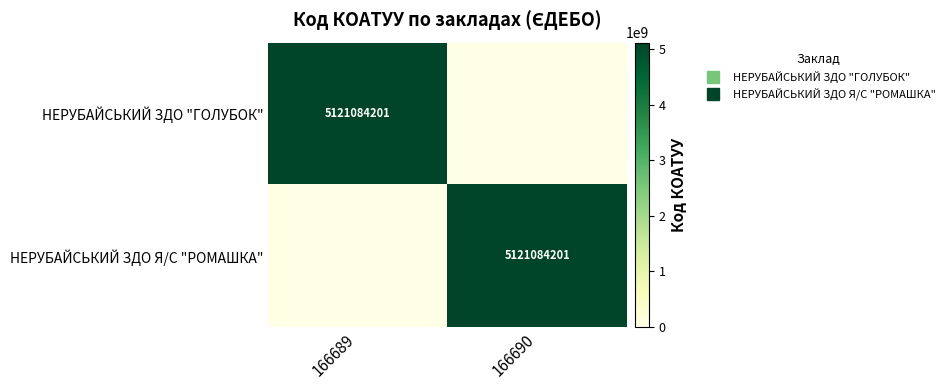

What is the greatest value displayed?

5121084201